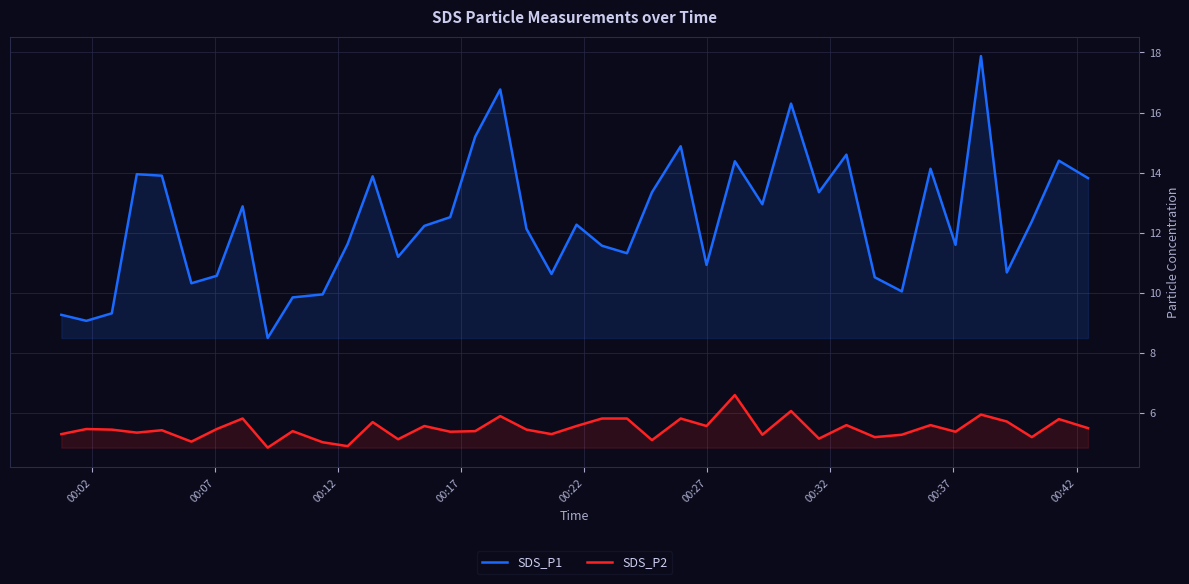

What is the highest value of the SDS_P2 series?

6.6